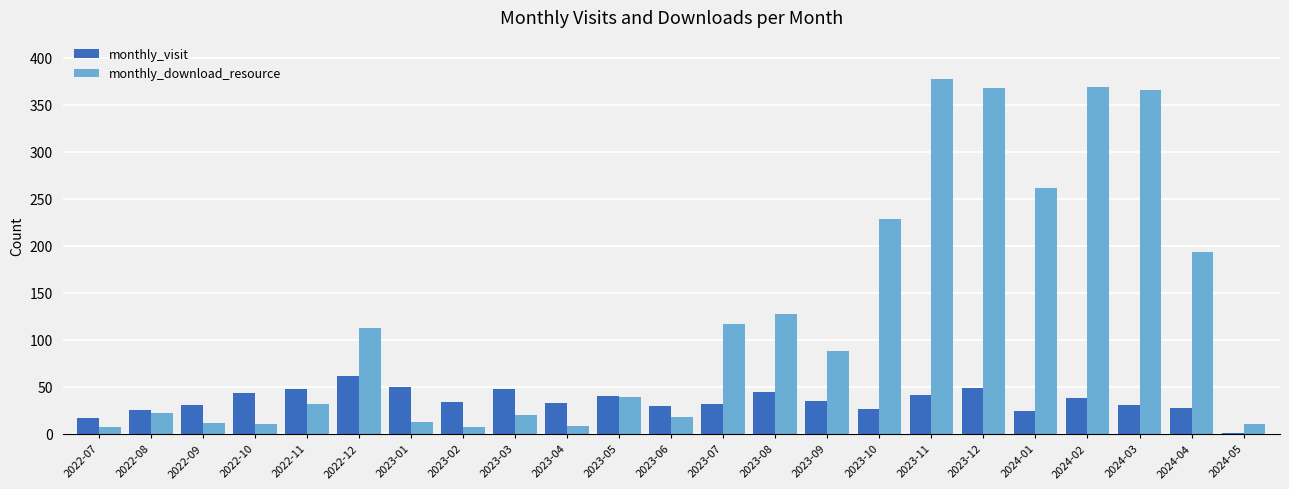

What is the maximum value for monthly_download_resource?

377